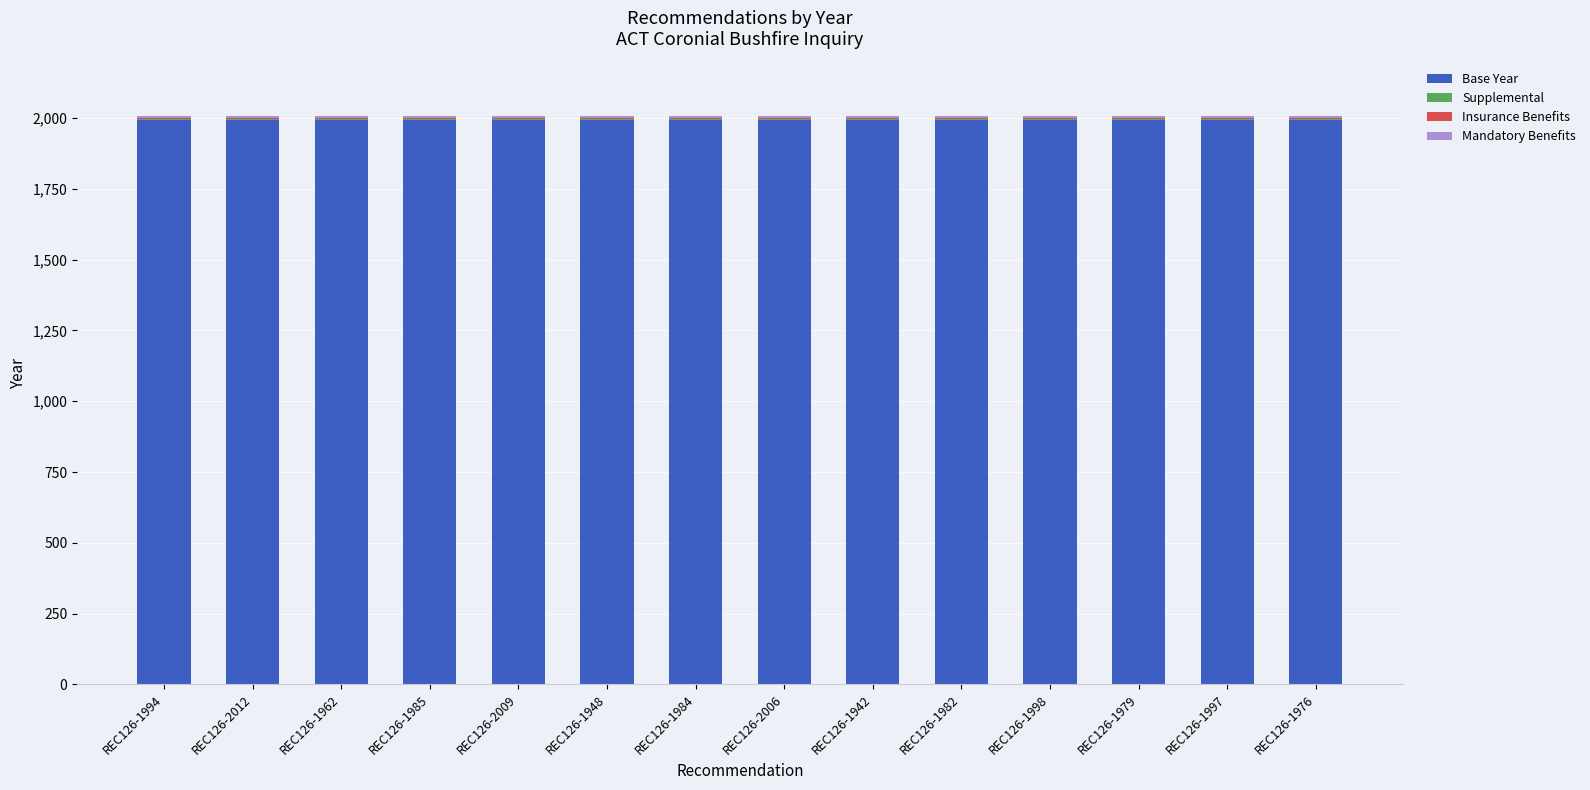

Is it true that Base Year equals 3392 at REC126-1998?

False